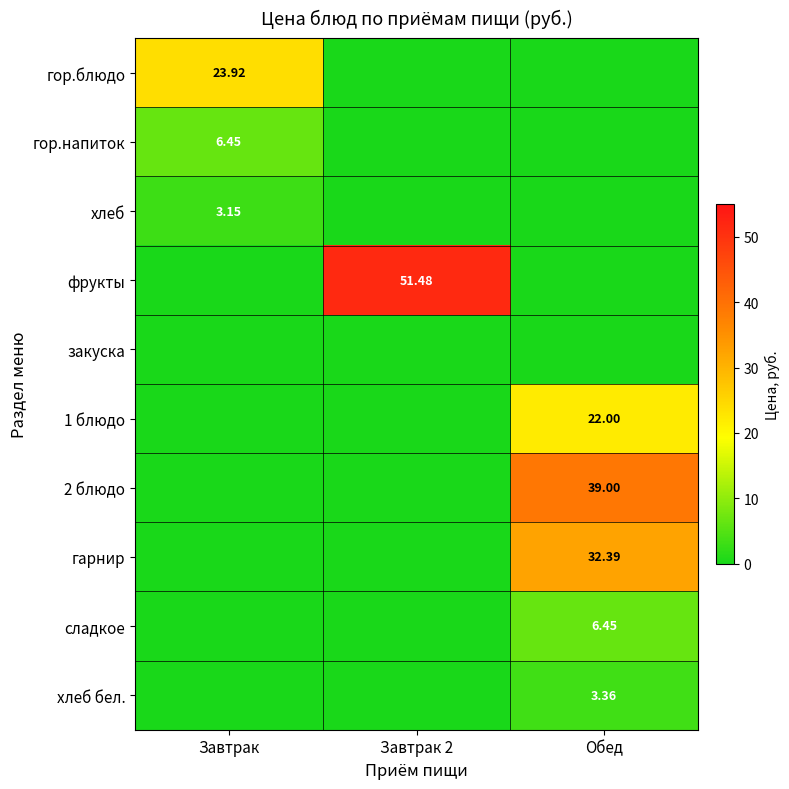

At which label does сладкое reach its minimum?

Завтрак